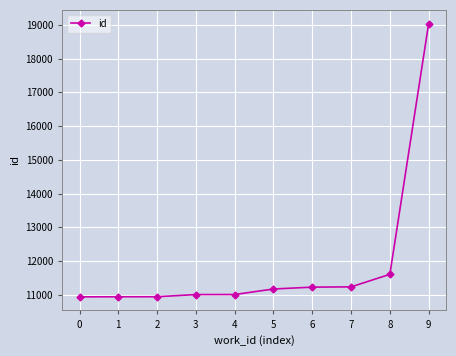

Which label corresponds to the largest value in the chart?

9